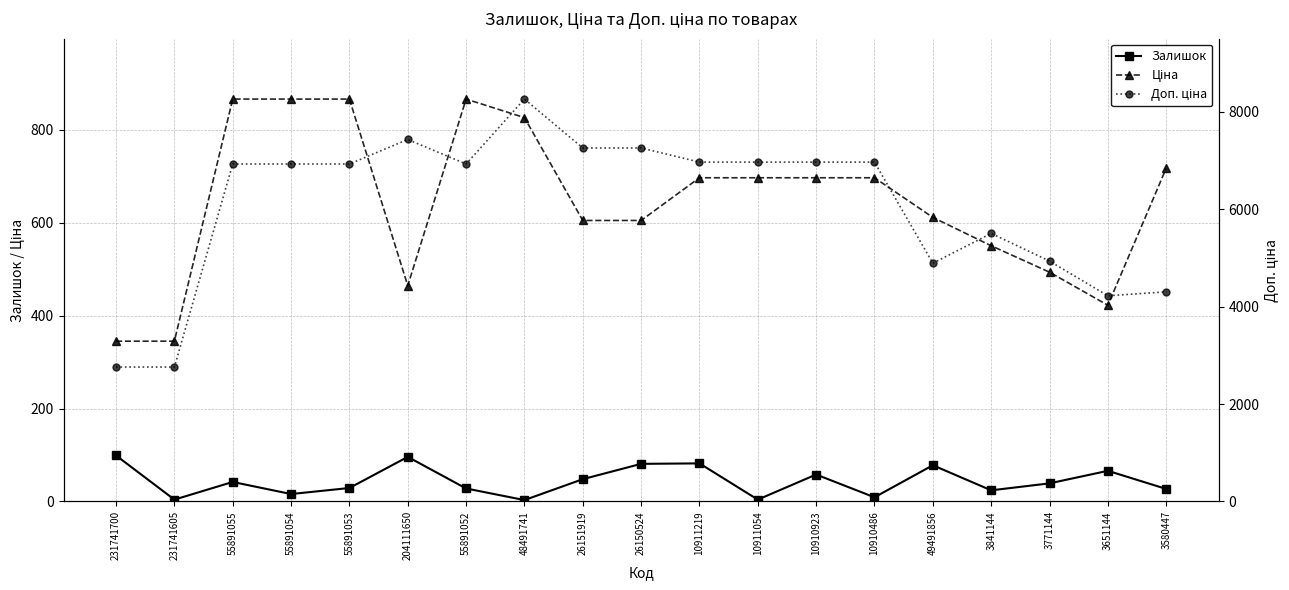

In Доп. ціна, how many points are higher than both neighbors (excluding endpoints)?

3